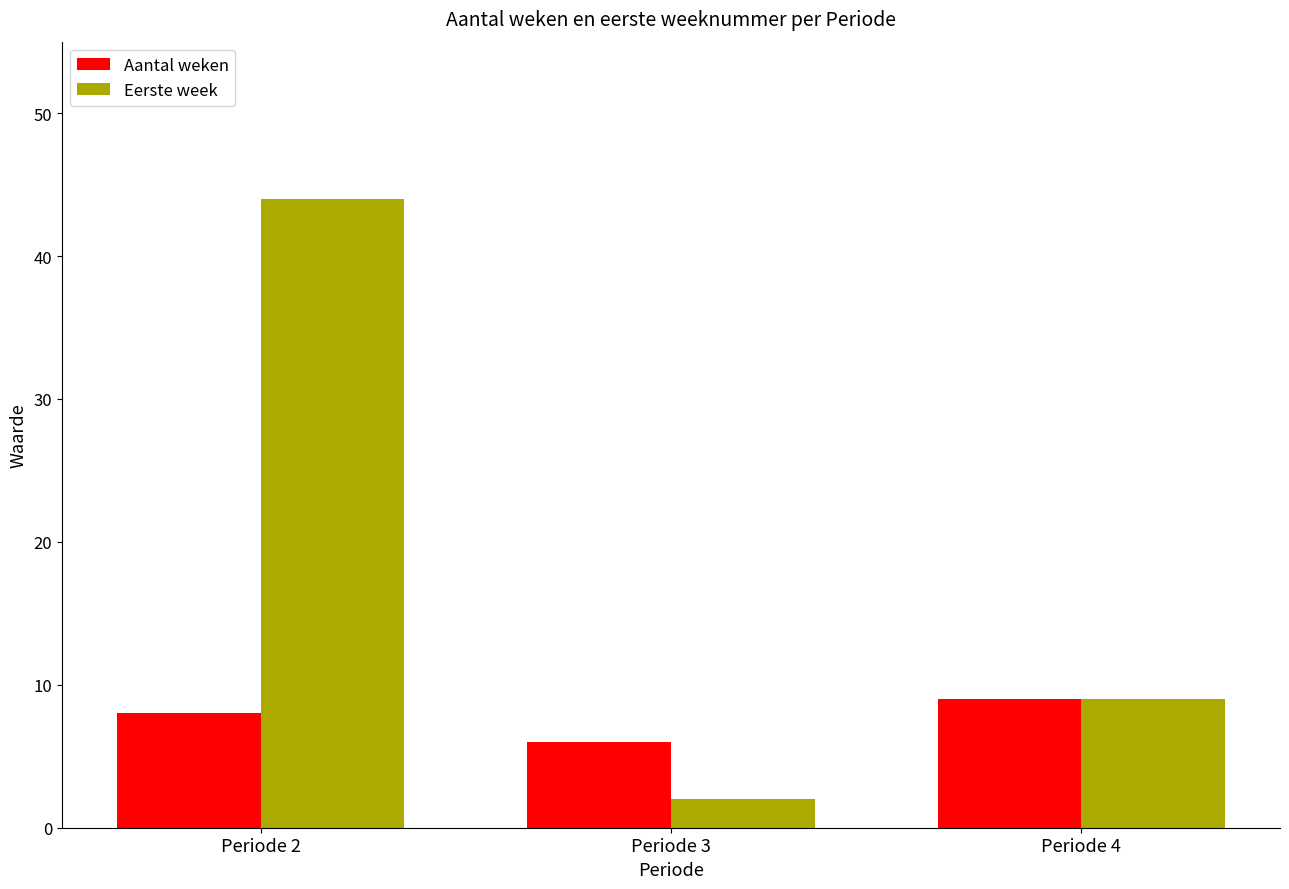

The value of Aantal weken at Periode 4 is 14. True or false?

False